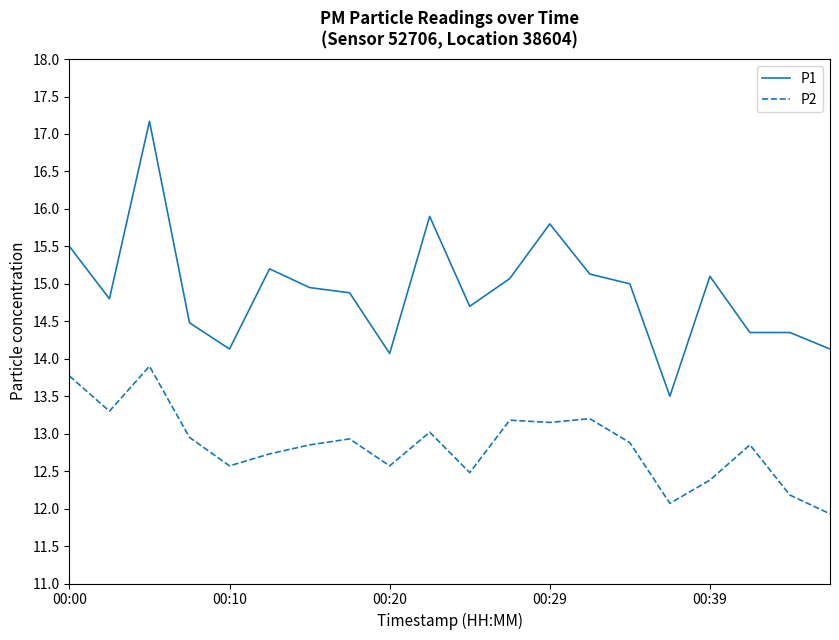

List the series in order of their peak value, highest first.

P1, P2